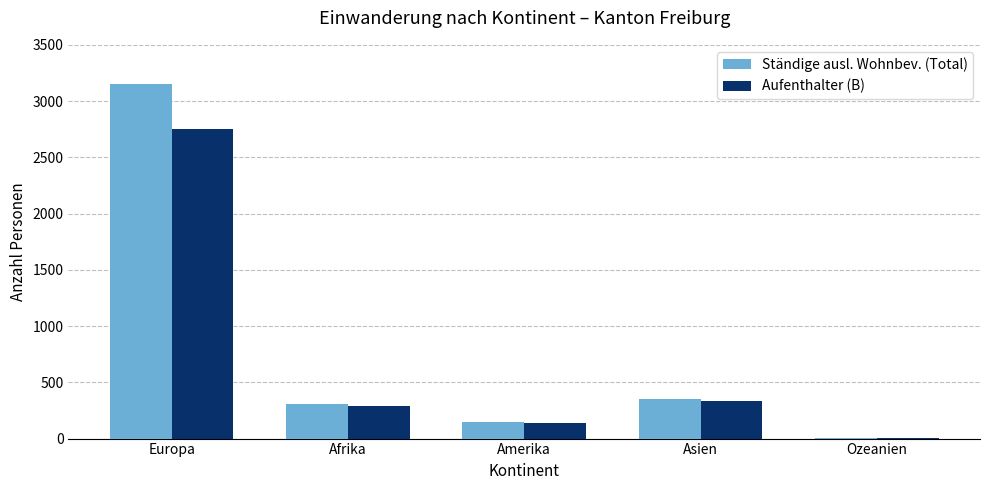

Where does the Aufenthalter (B) series first go above 292?

Europa